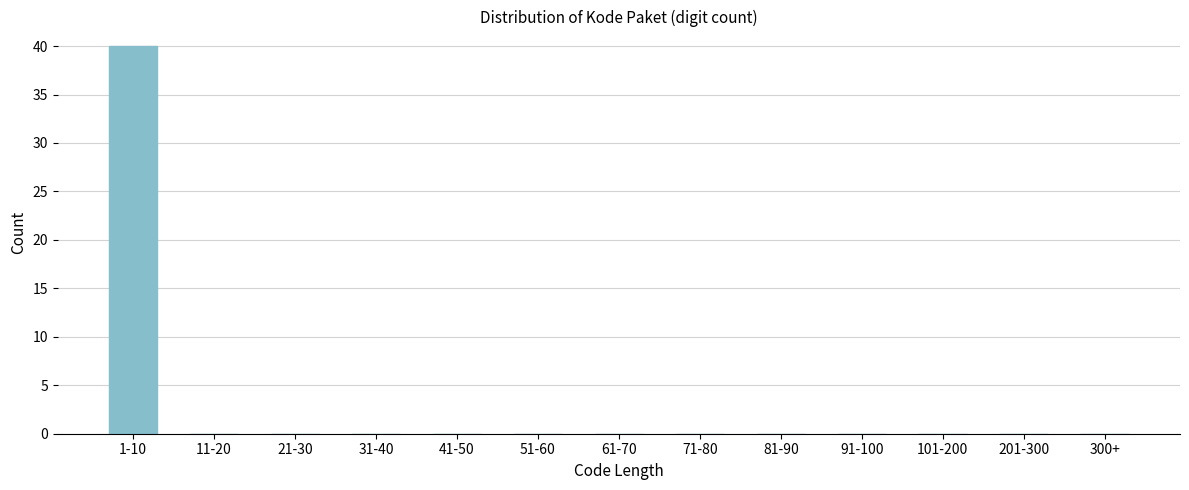

Reading left to right, transcribe all the data shown in this chart.

1-10=40	11-20=0	21-30=0	31-40=0	41-50=0	51-60=0	61-70=0	71-80=0	81-90=0	91-100=0	101-200=0	201-300=0	300+=0